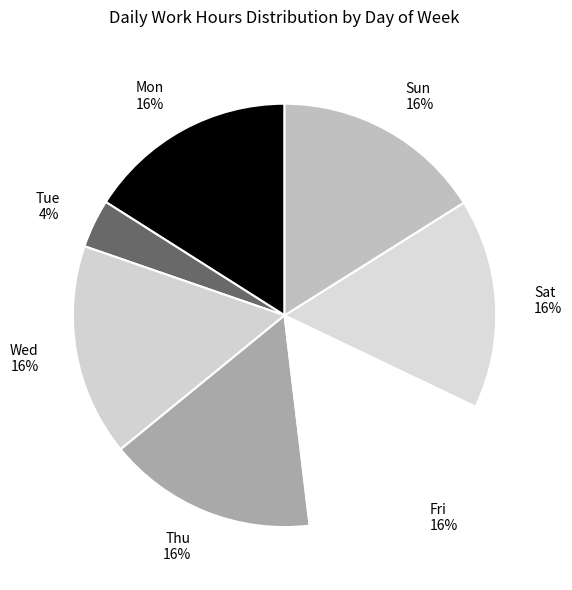

How many segments does this pie chart have?

7